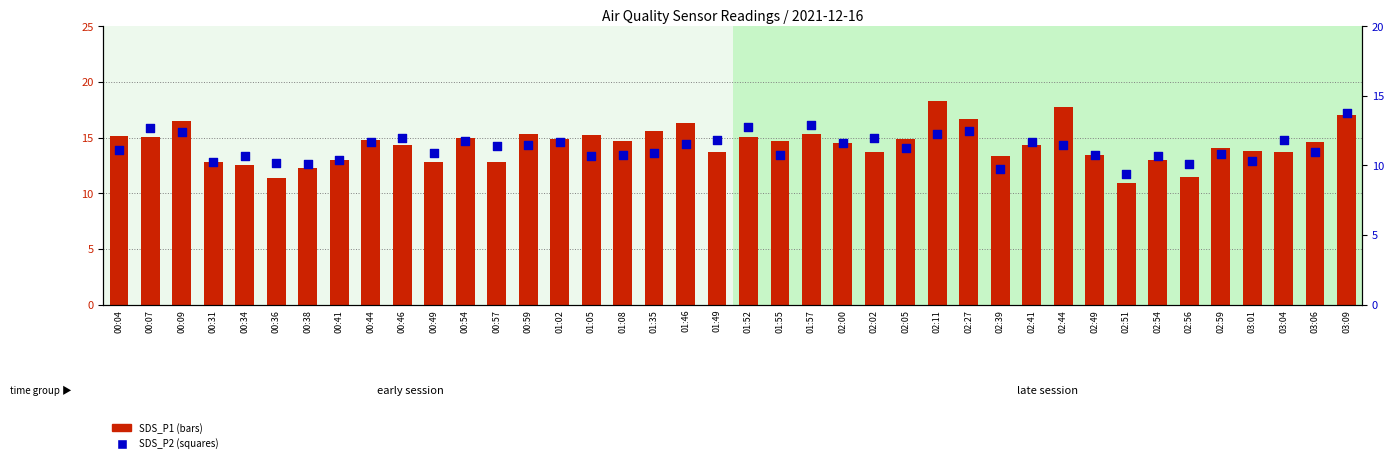

Which series has the largest Y range (max minus min)?

SDS_P1